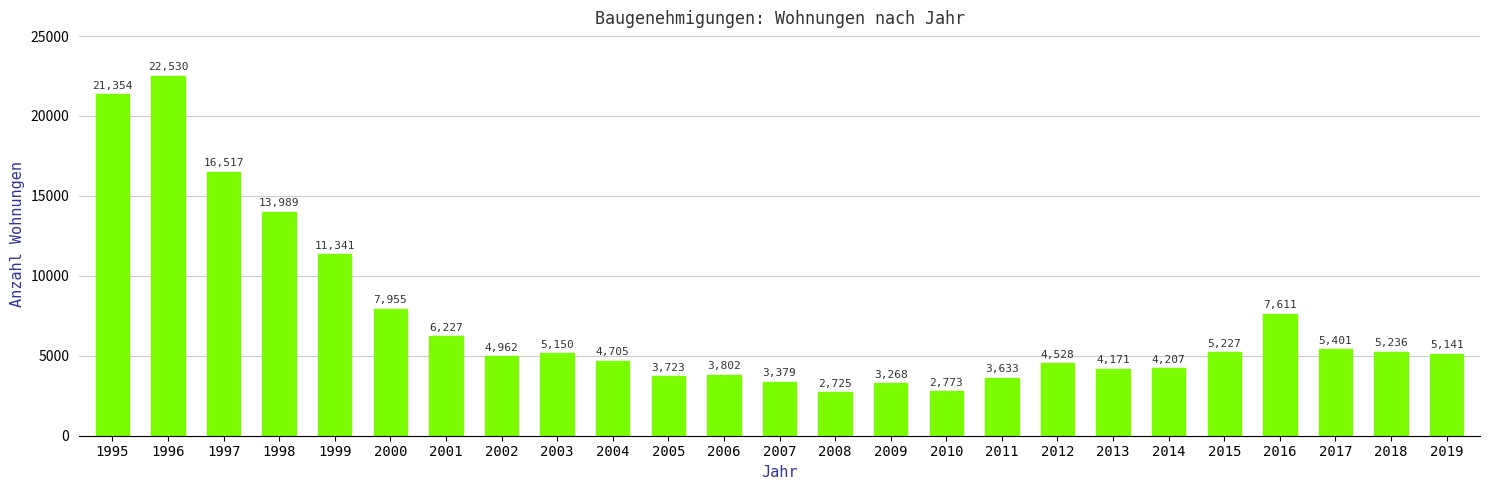

What is the change in value from 2018 to 2019?

-95